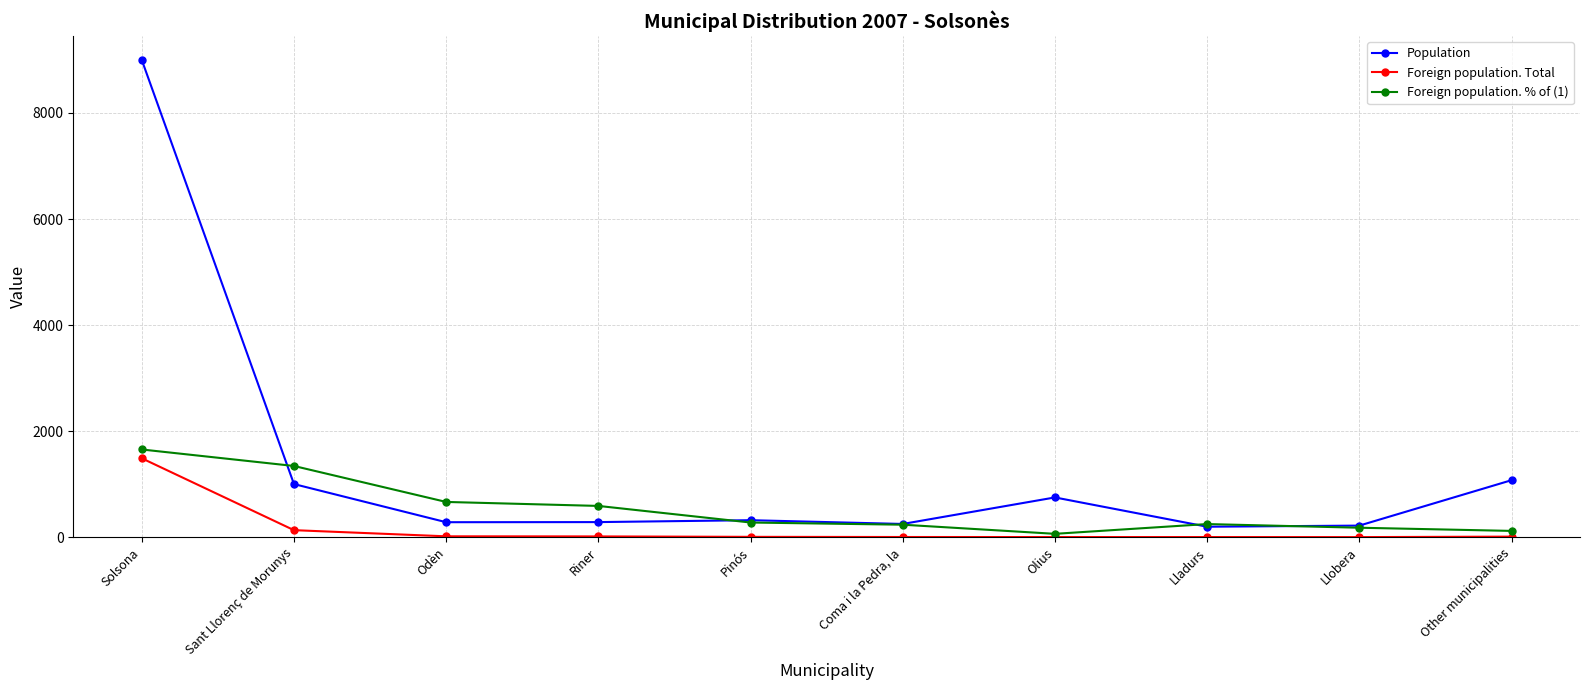

Which category has the highest value in the Foreign population. % of (1) series?

Solsona